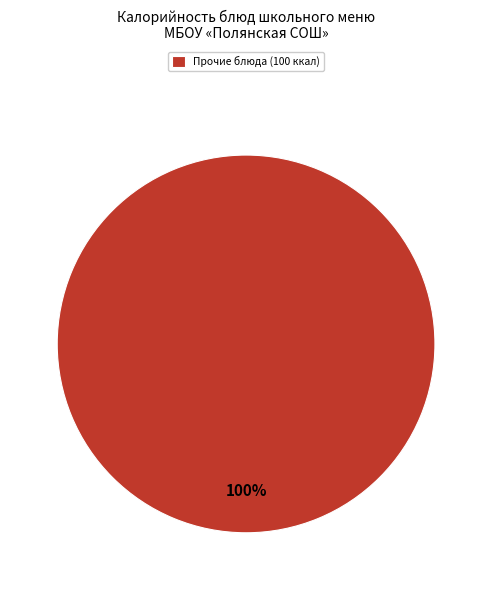

True or false: Прочие блюда (100 ккал) accounts for 100% of the total.

True